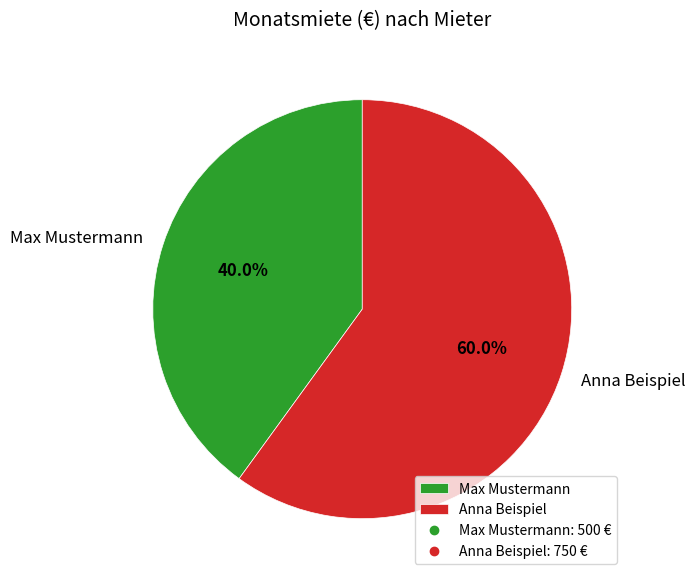

Rank the categories by value from highest to lowest.

Anna Beispiel, Max Mustermann